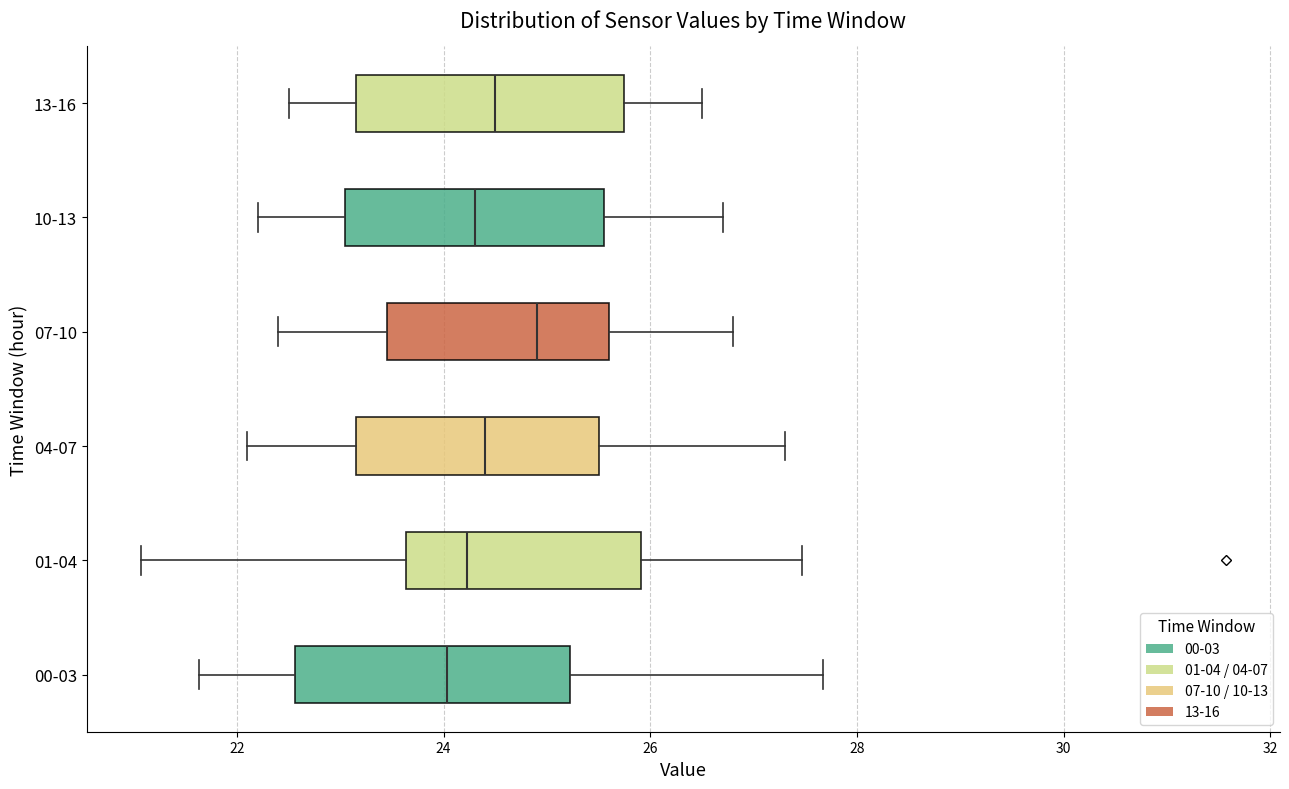

Where does the right whisker of the box for 04-07 end on the x-axis? The values are not printed on the chart, so give them approximately, as read against the axis.

27.4